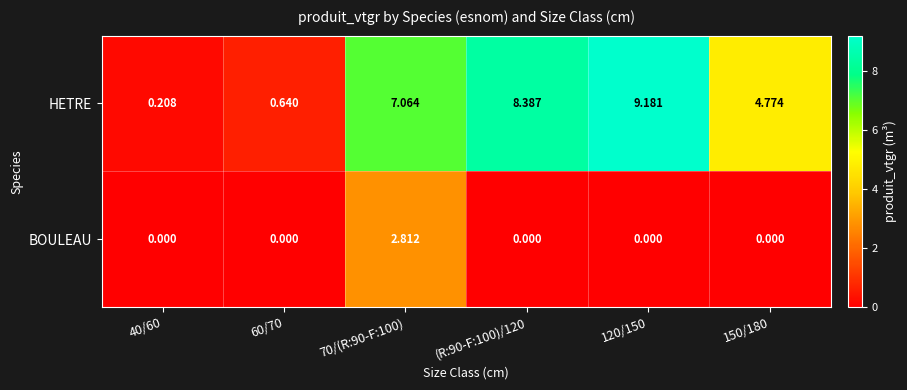

Which series has the widest spread of values?

HETRE